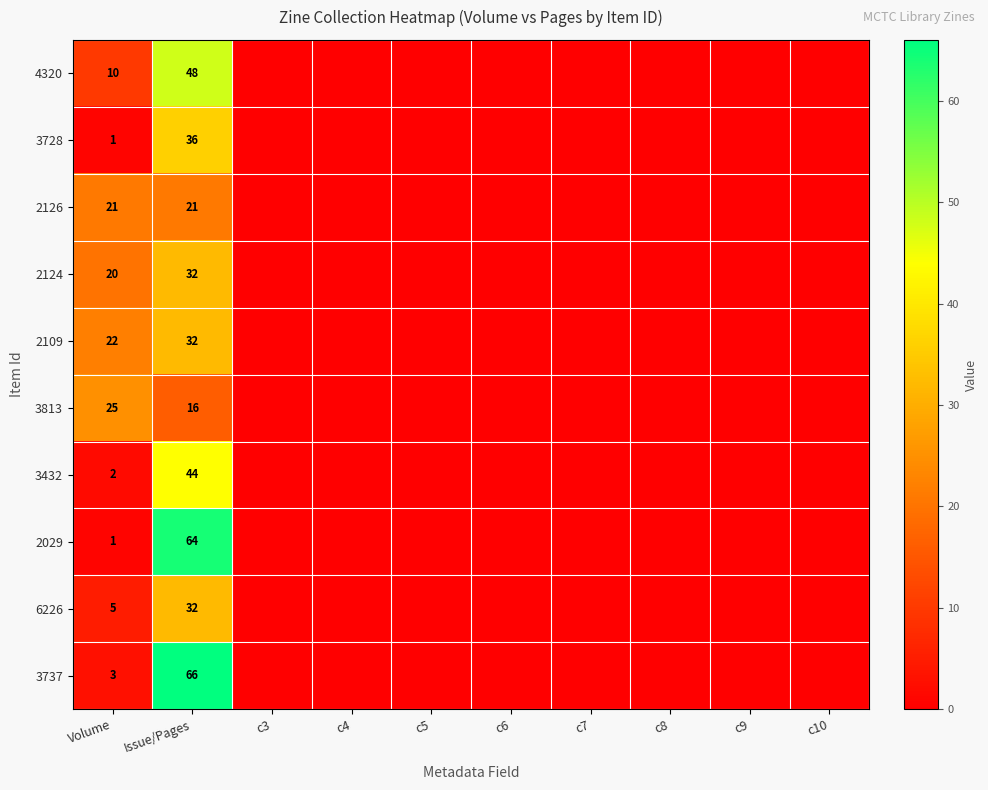

At how many categories does at least one series exceed 62?

1